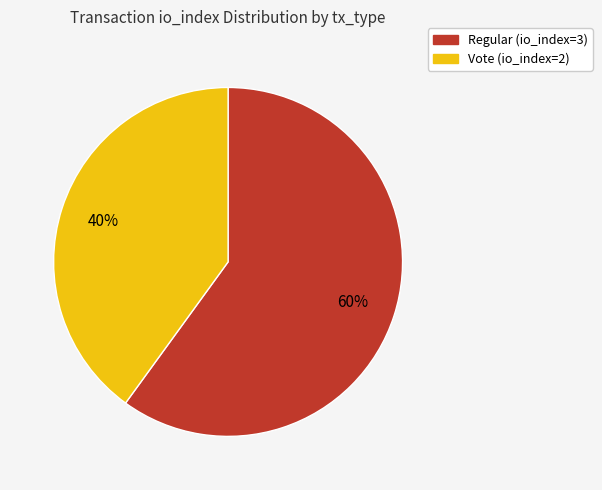

Is the sum of Vote (io_index=2) and Regular (io_index=3) greater than half?

Yes